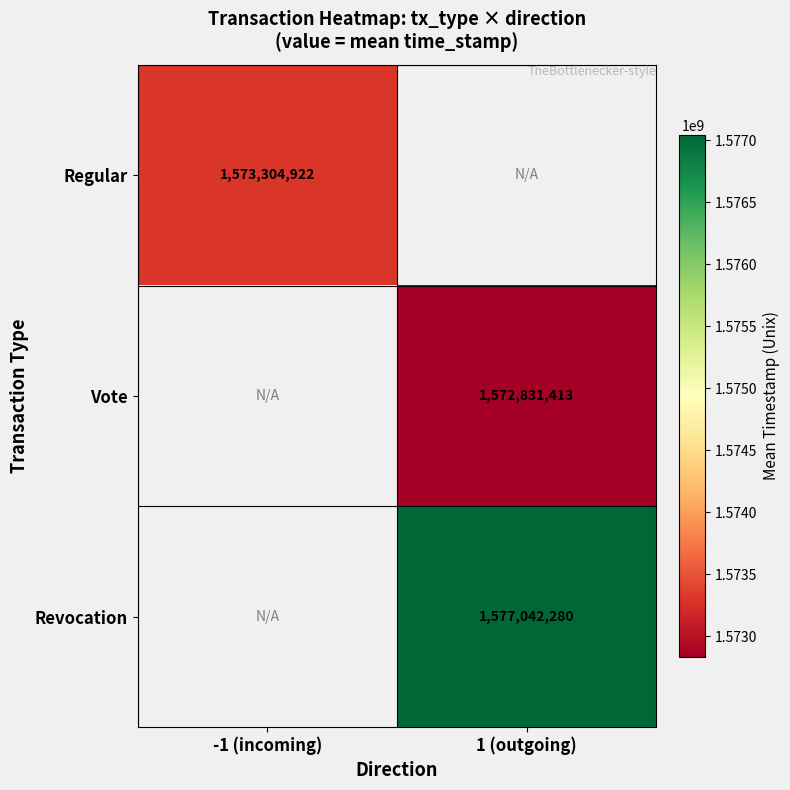

Count the number of categories in the chart.

2